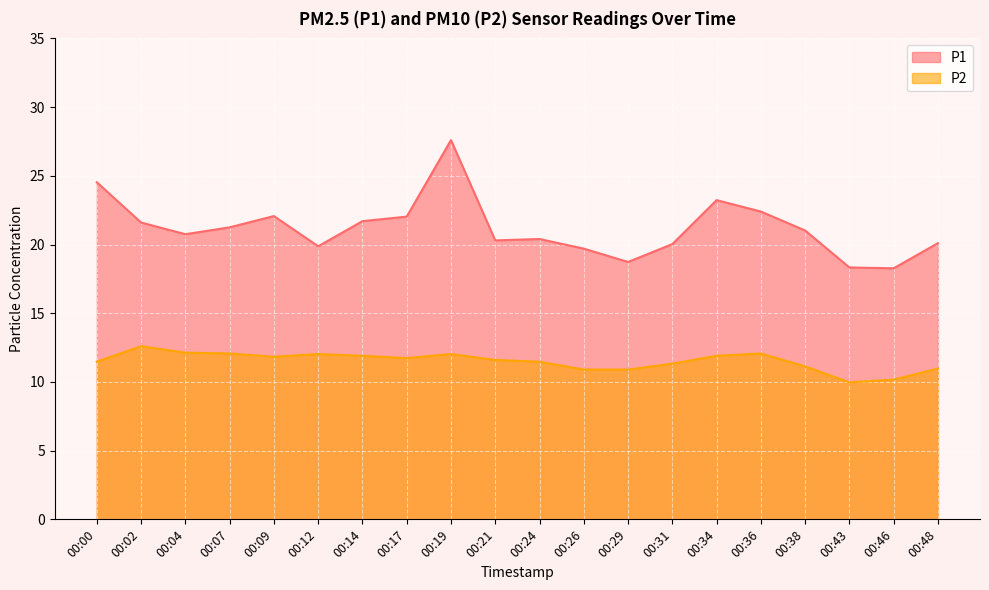

The value of P1 at 00:46 is 25.7. True or false?

False